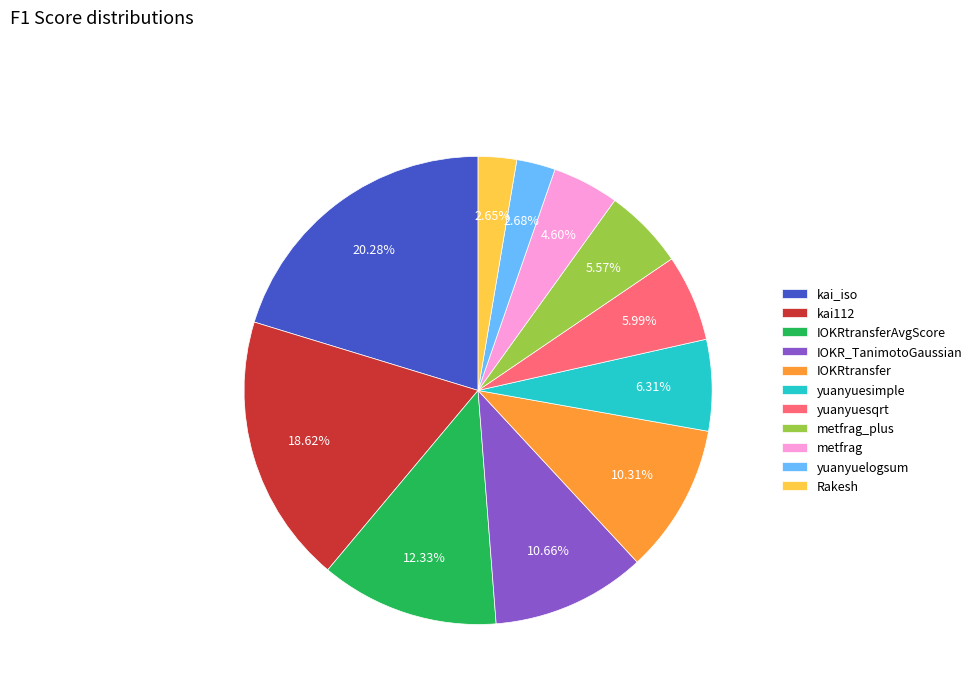

To the nearest percent, what portion does metfrag_plus represent?

6%